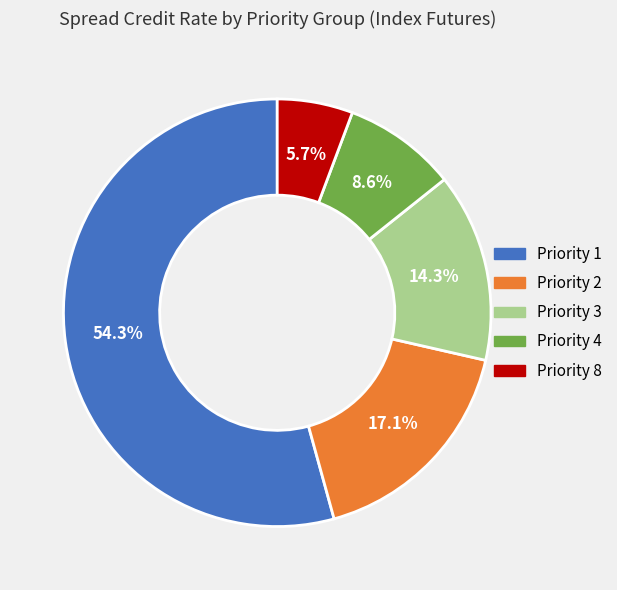

Rank the categories by value from lowest to highest.

Priority 8, Priority 4, Priority 3, Priority 2, Priority 1